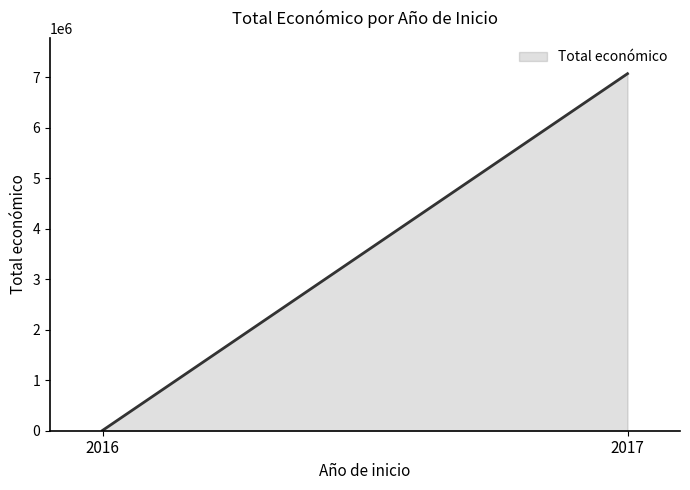

Rank the categories by value from highest to lowest.

2017, 2016